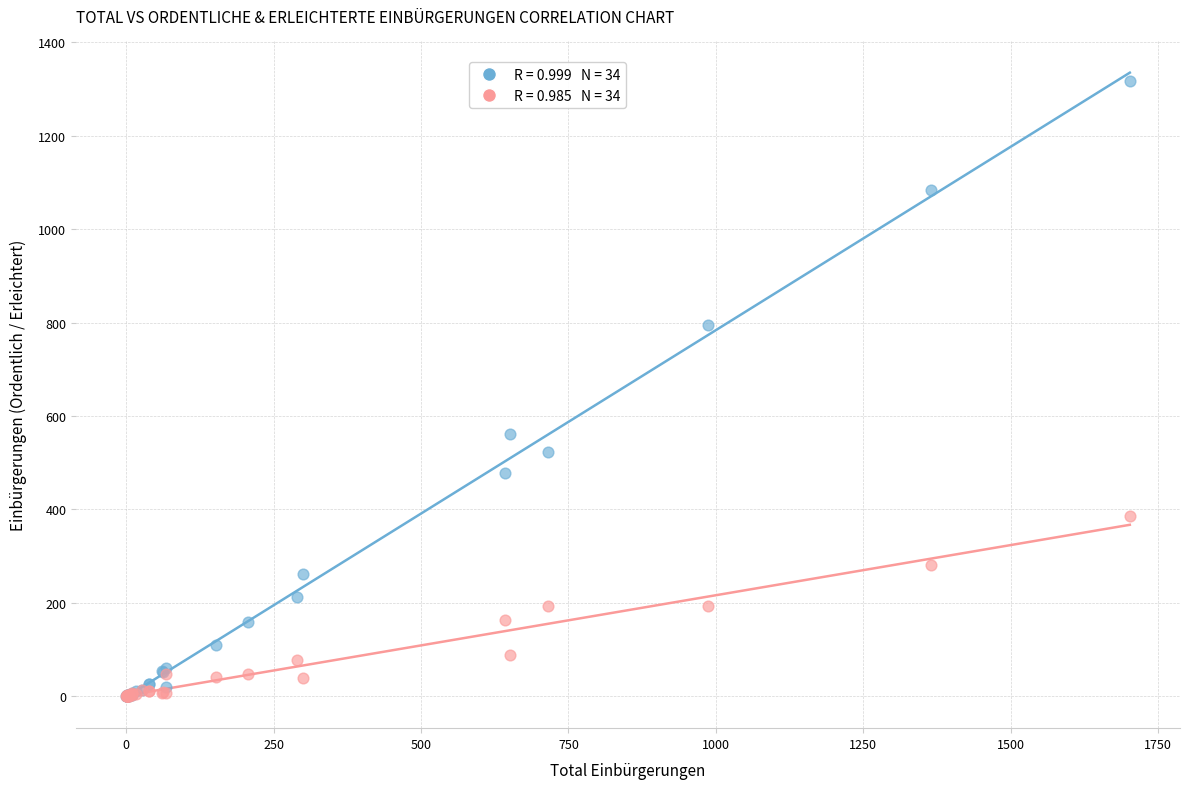

Across all series, what Y value is closest to 658?

562